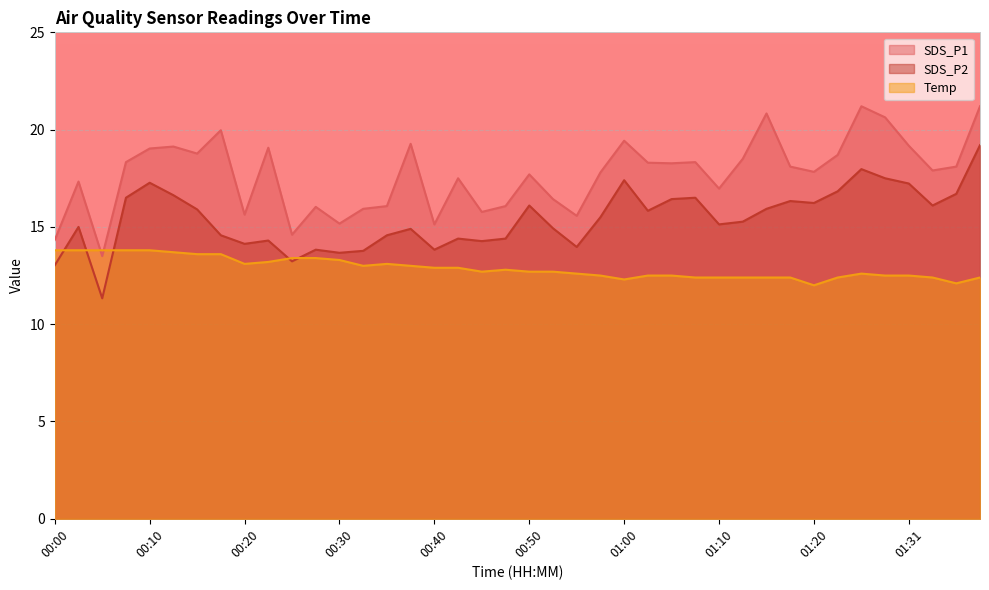

What is the label of the 32nd point from the right?

00:20